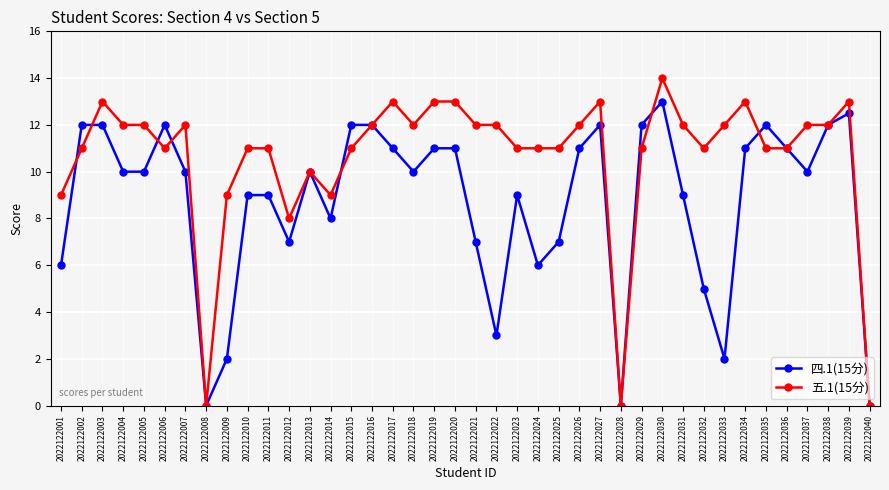

How many data points in 五.1(15分) are less than 12?

20